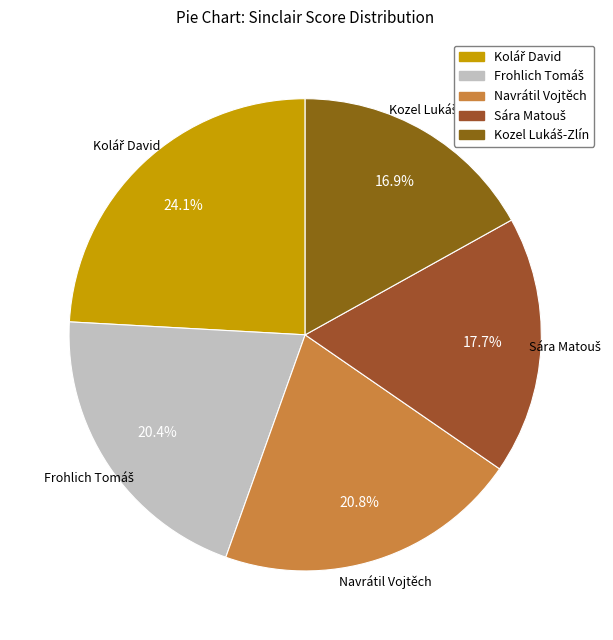

To the nearest percent, what is the difference between the largest and smallest slice percentages?

7%